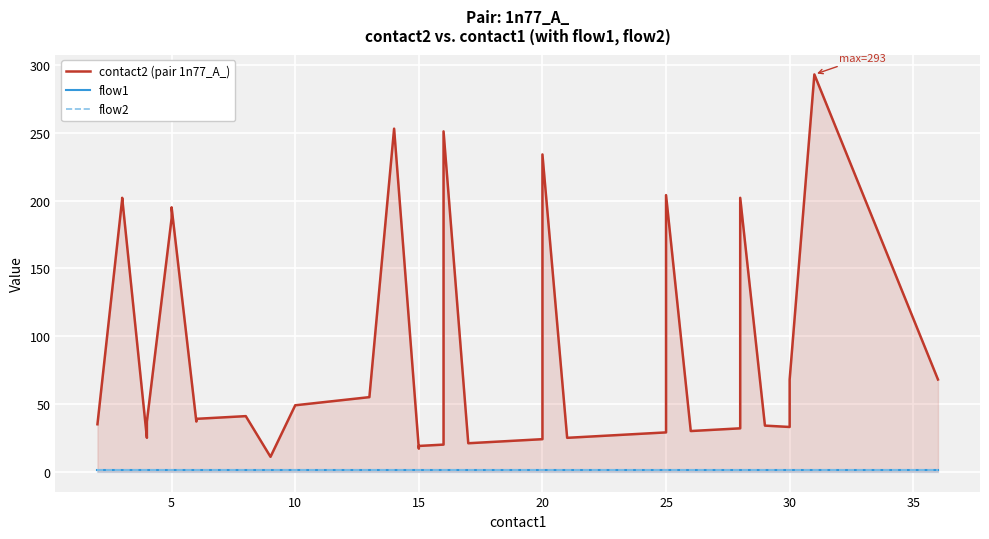

Which series has the largest range (max minus min)?

contact2 (pair 1n77_A_)